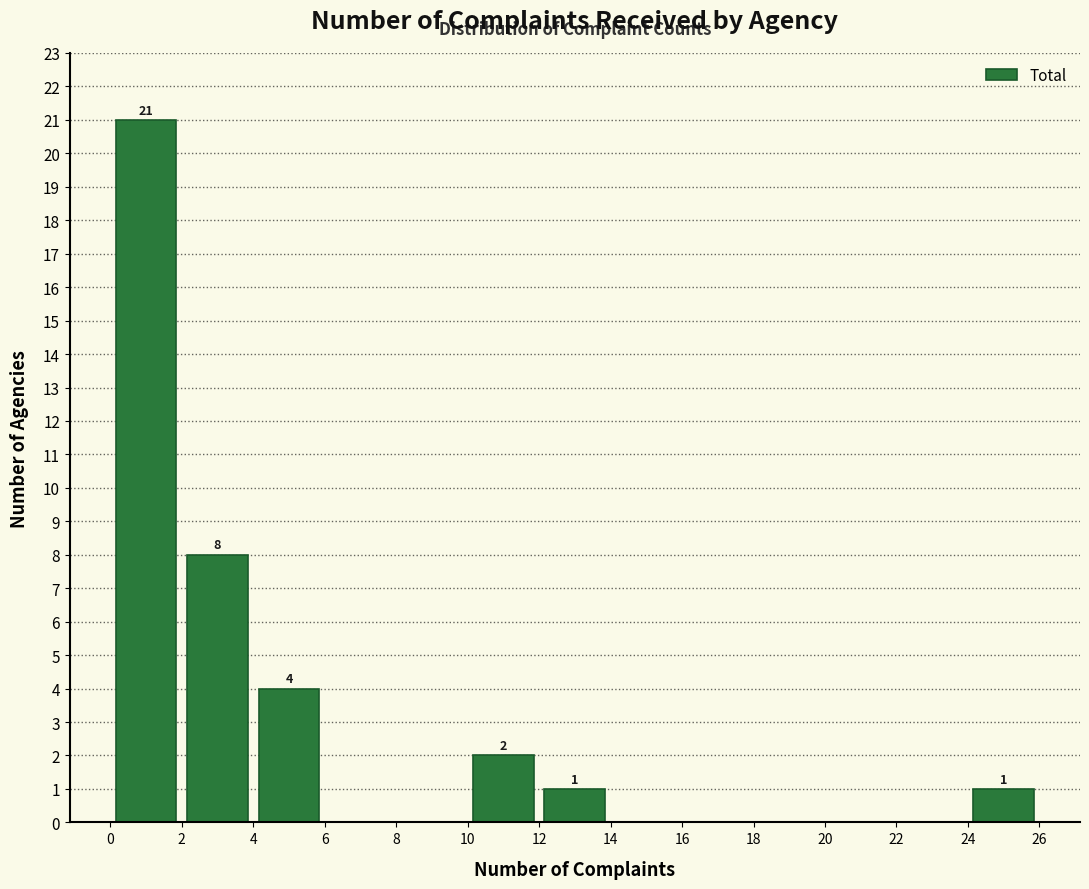

Which range on the x-axis has the tallest bar?

0 to 2